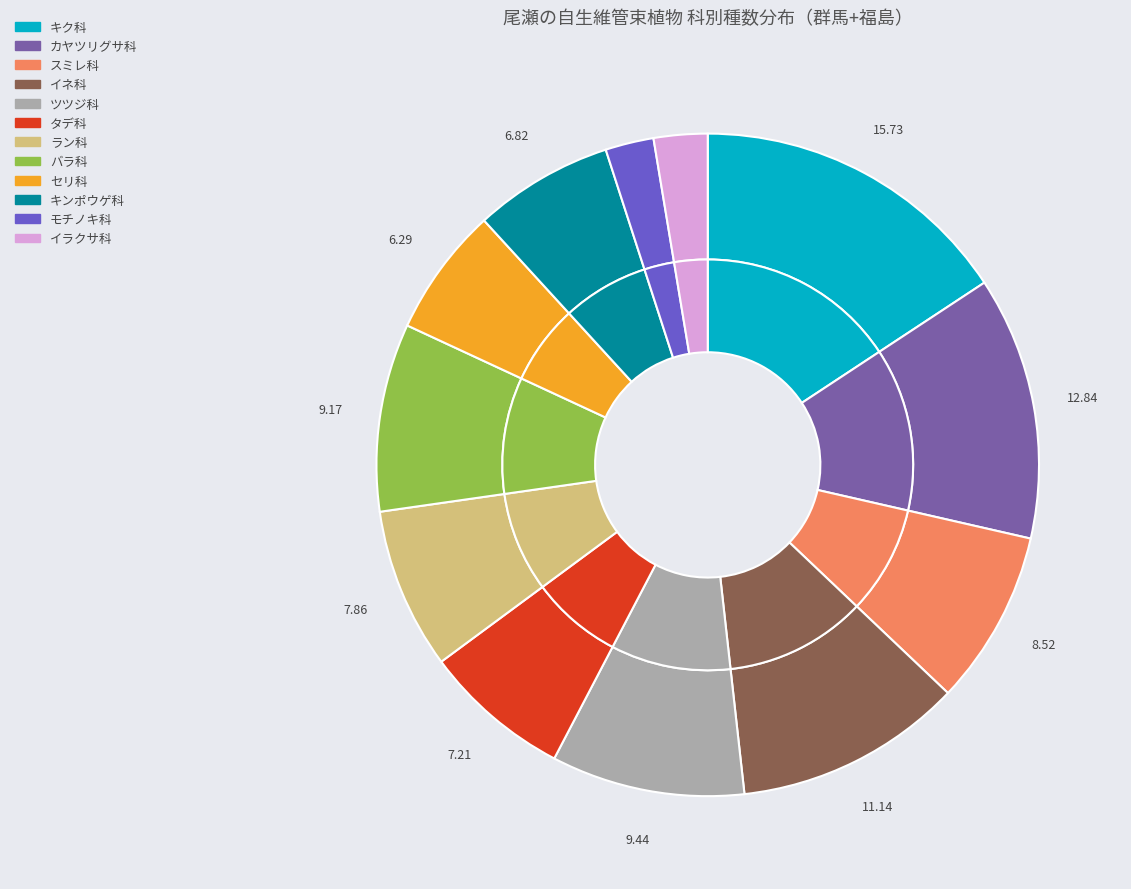

Is it true that ツツジ科 is 4% of the pie?

False